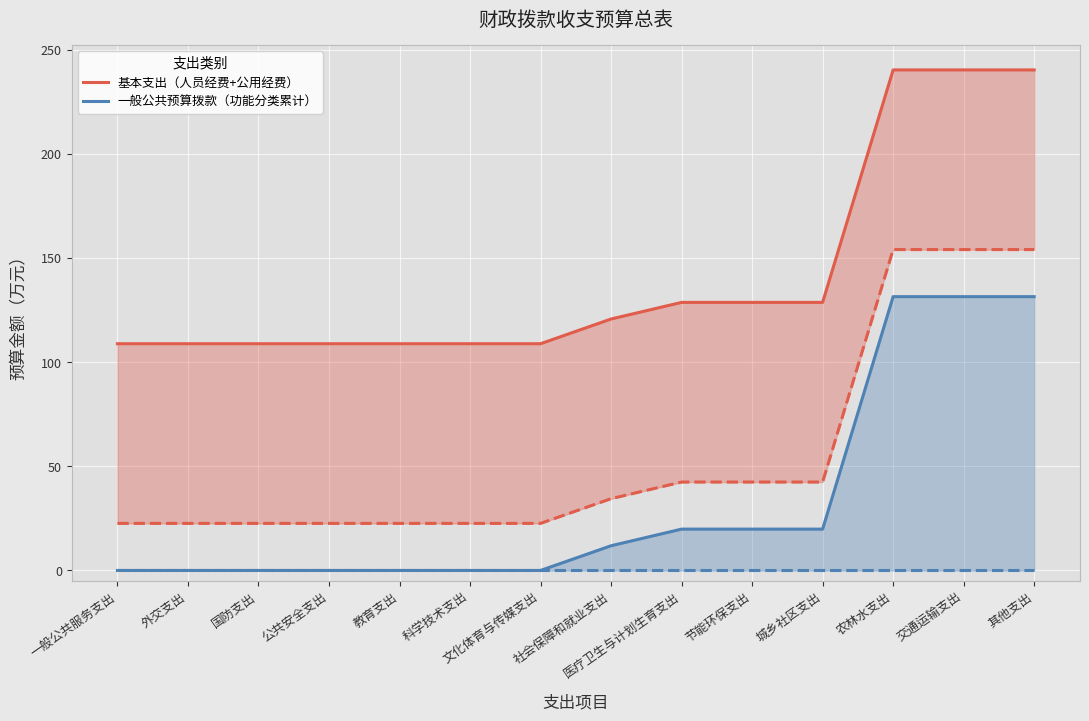

True or false: 基本支出（人员经费+公用经费） and 一般公共预算拨款（功能分类累计） cross at least once.

False